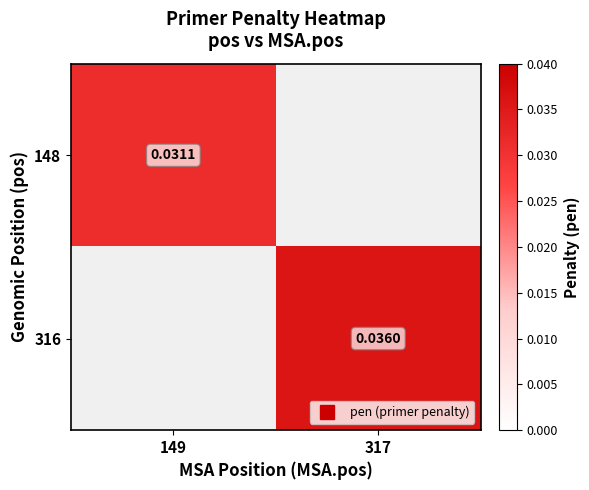

Is the value of 148 at 149 greater than the value of 316 at 149?

Yes